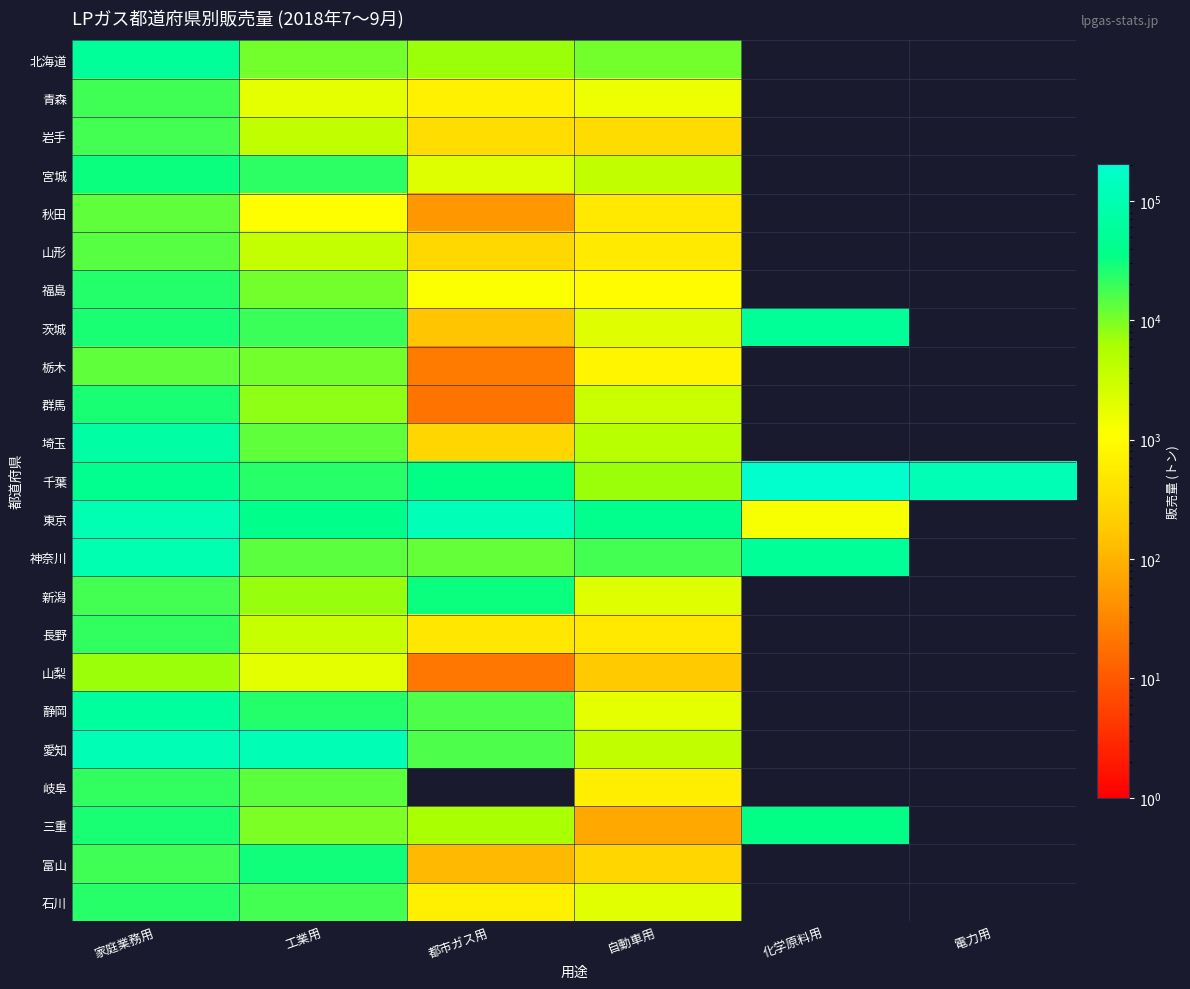

Which series has the largest total across all categories?

千葉